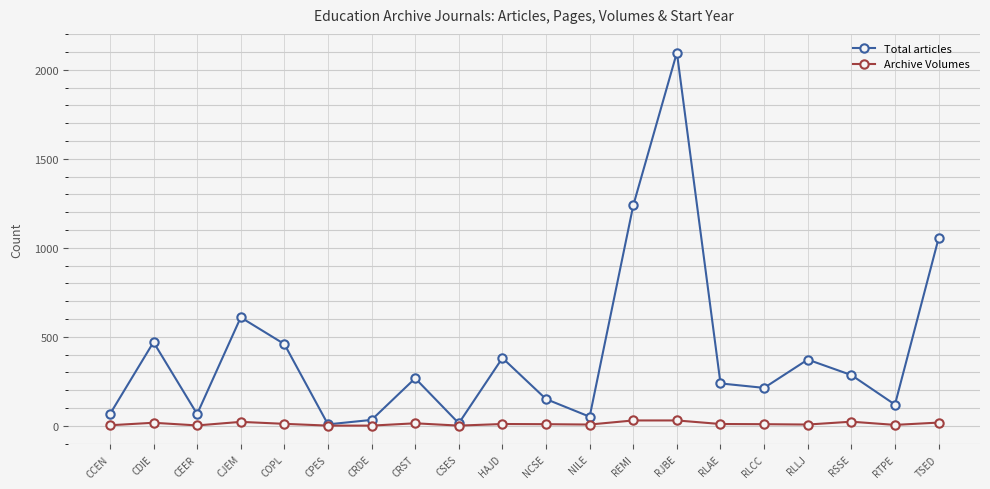

What is the difference between the highest and lowest values at CRST?

253